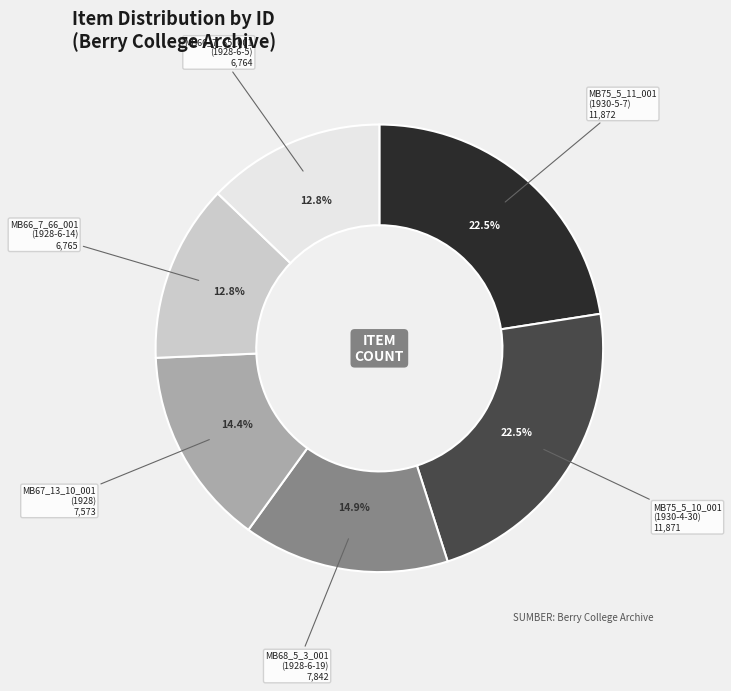

Is there any slice that represents more than half of the pie?

No